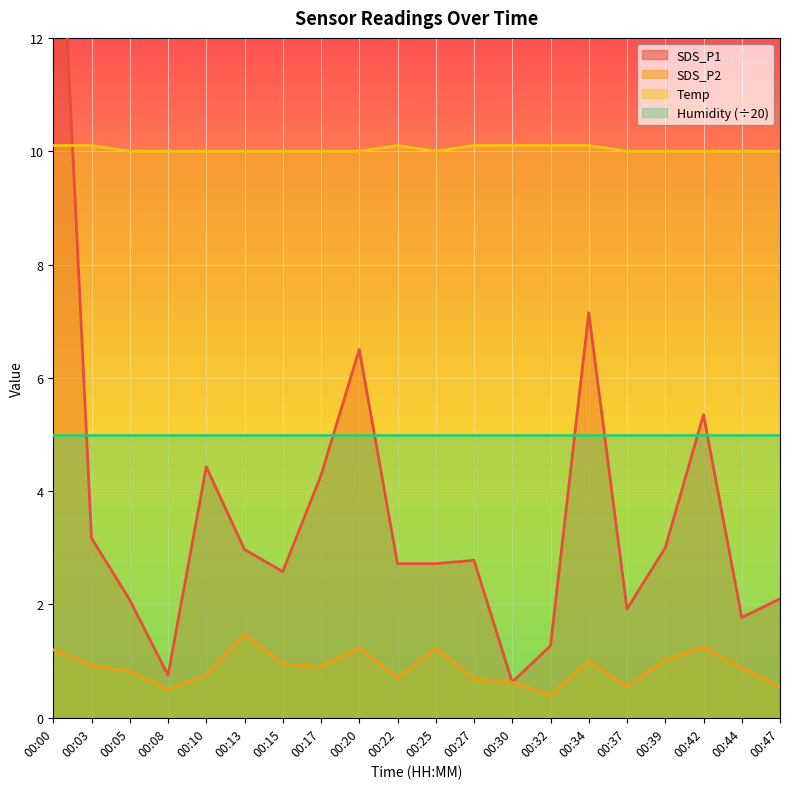

True or false: Temp and SDS_P2 intersect in this chart.

False